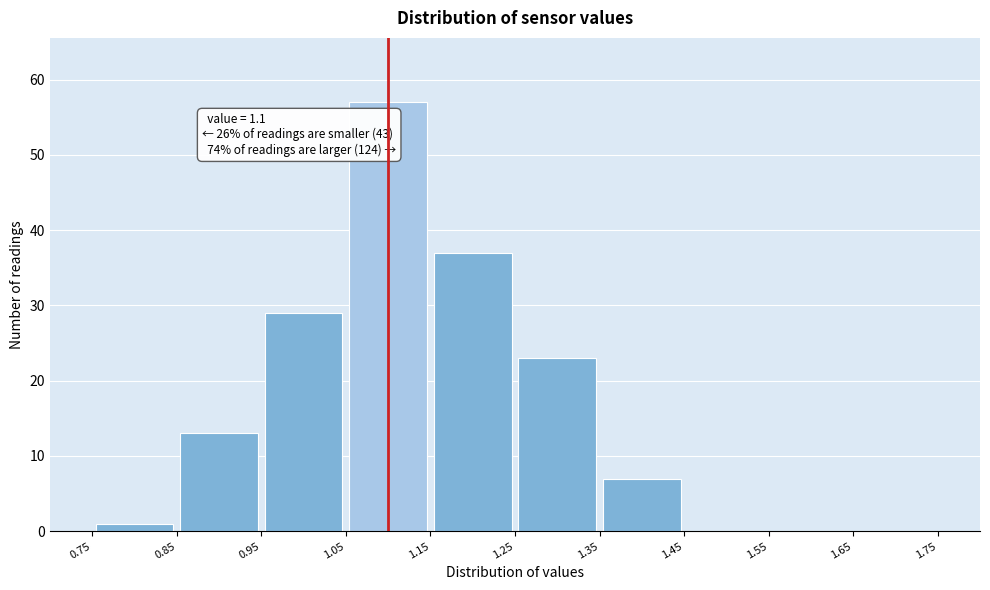

Over which range of the x-axis is the bar tallest?

1.05 to 1.15